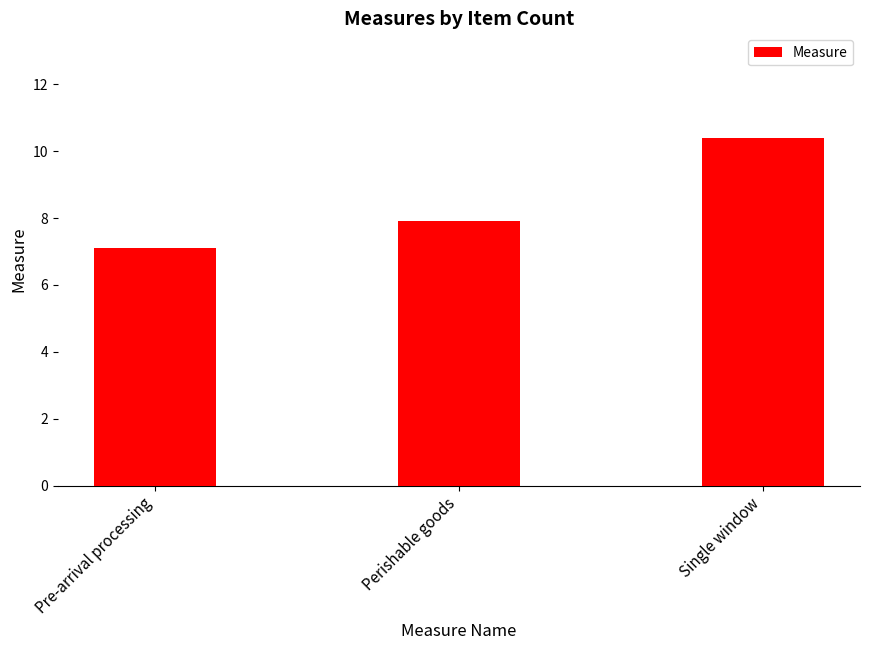

Is it true that the value at Pre-arrival processing is 7.1?

True